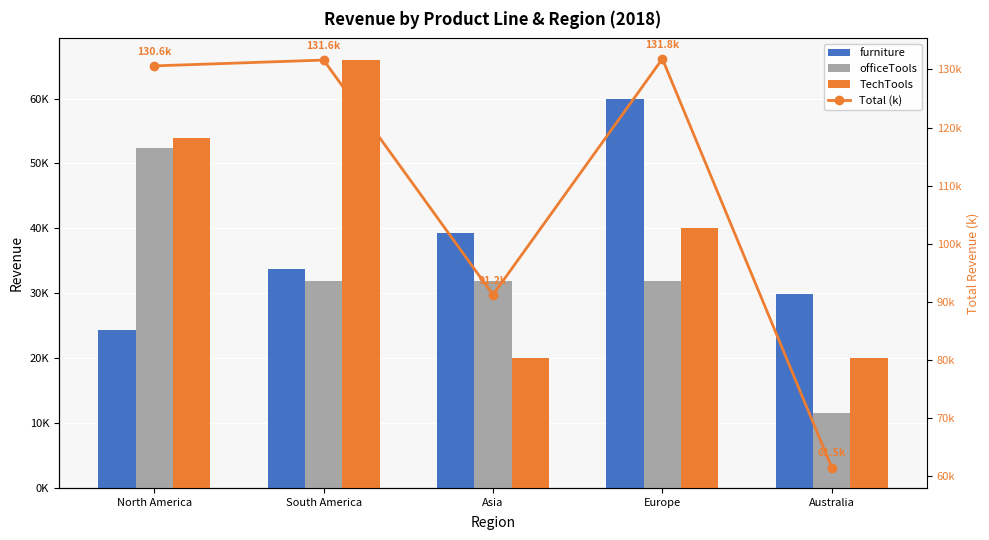

What is the label of the 3rd bar from the left?

Asia